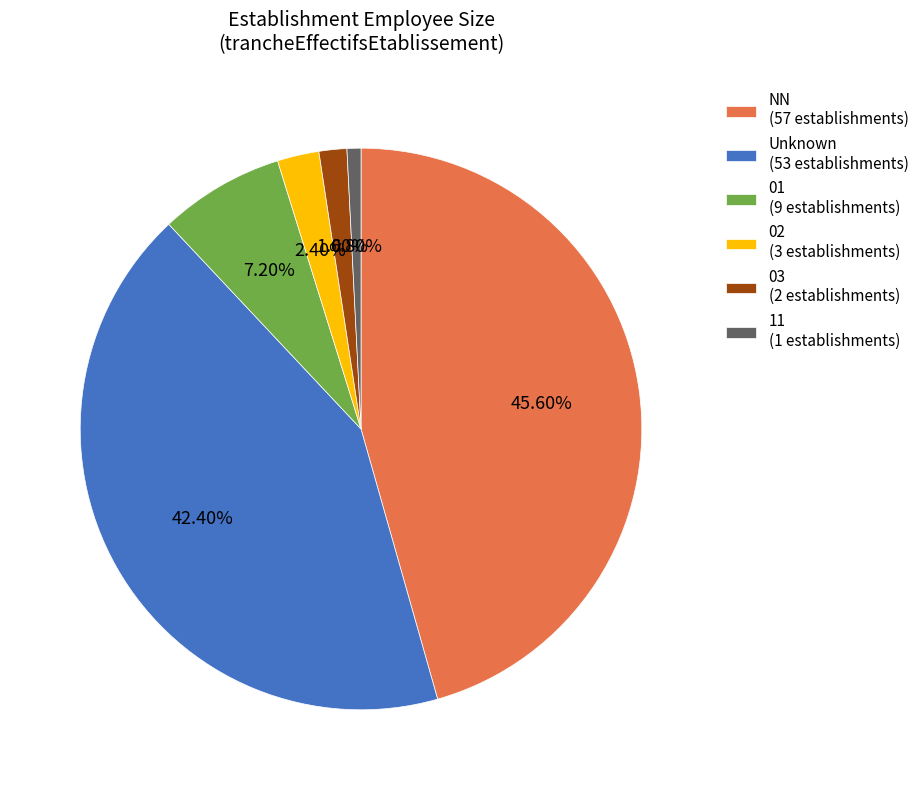

Is the sum of 11 (1 establishments) and 01 (9 establishments) greater than half?

No